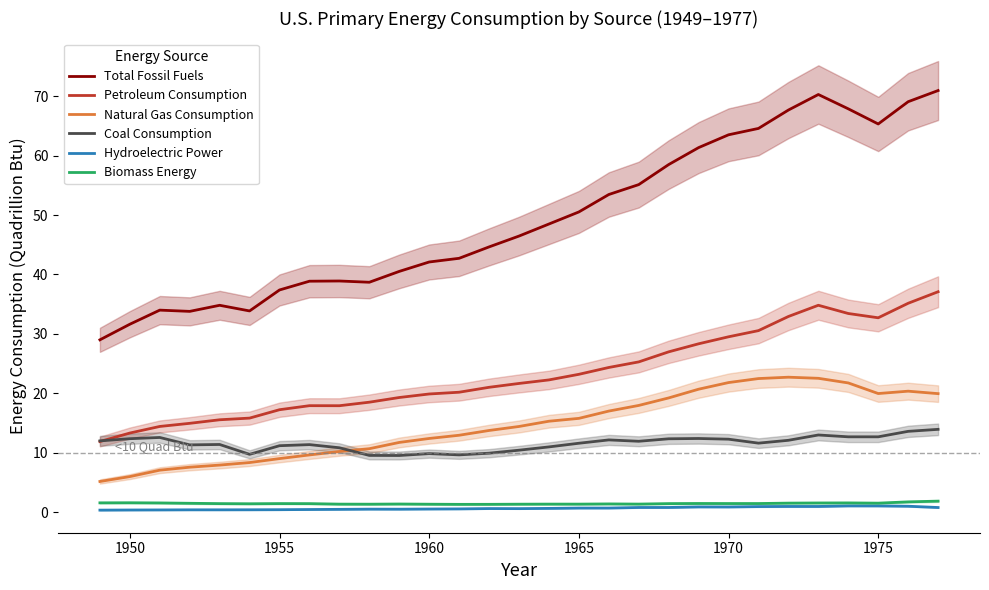

What are all the series names shown in the legend?

Total Fossil Fuels, Petroleum Consumption, Natural Gas Consumption, Coal Consumption, Hydroelectric Power, Biomass Energy